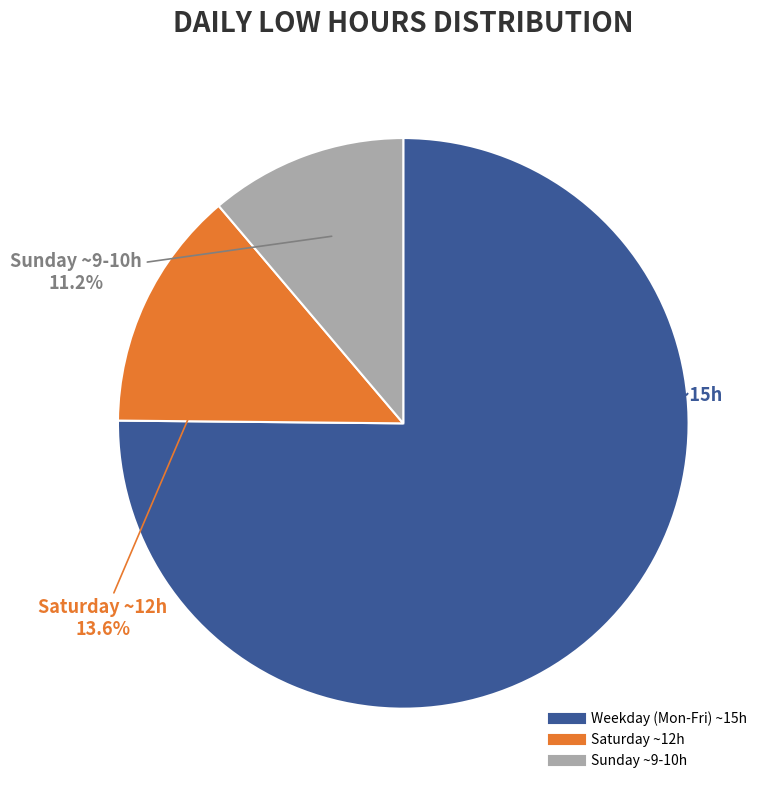

Count the number of slices in the pie.

3